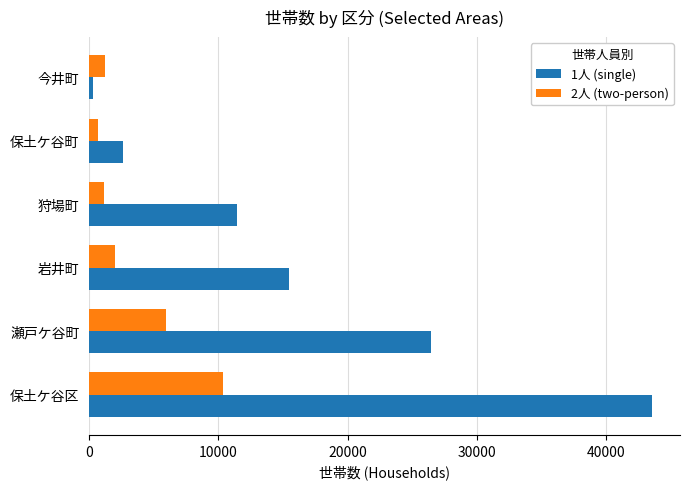

Between 保土ケ谷区 and 岩井町, which series saw the biggest shift?

1人 (single)